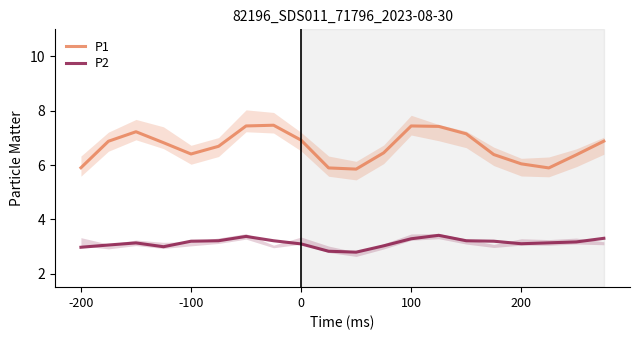

How many lines are shown in the chart?

2